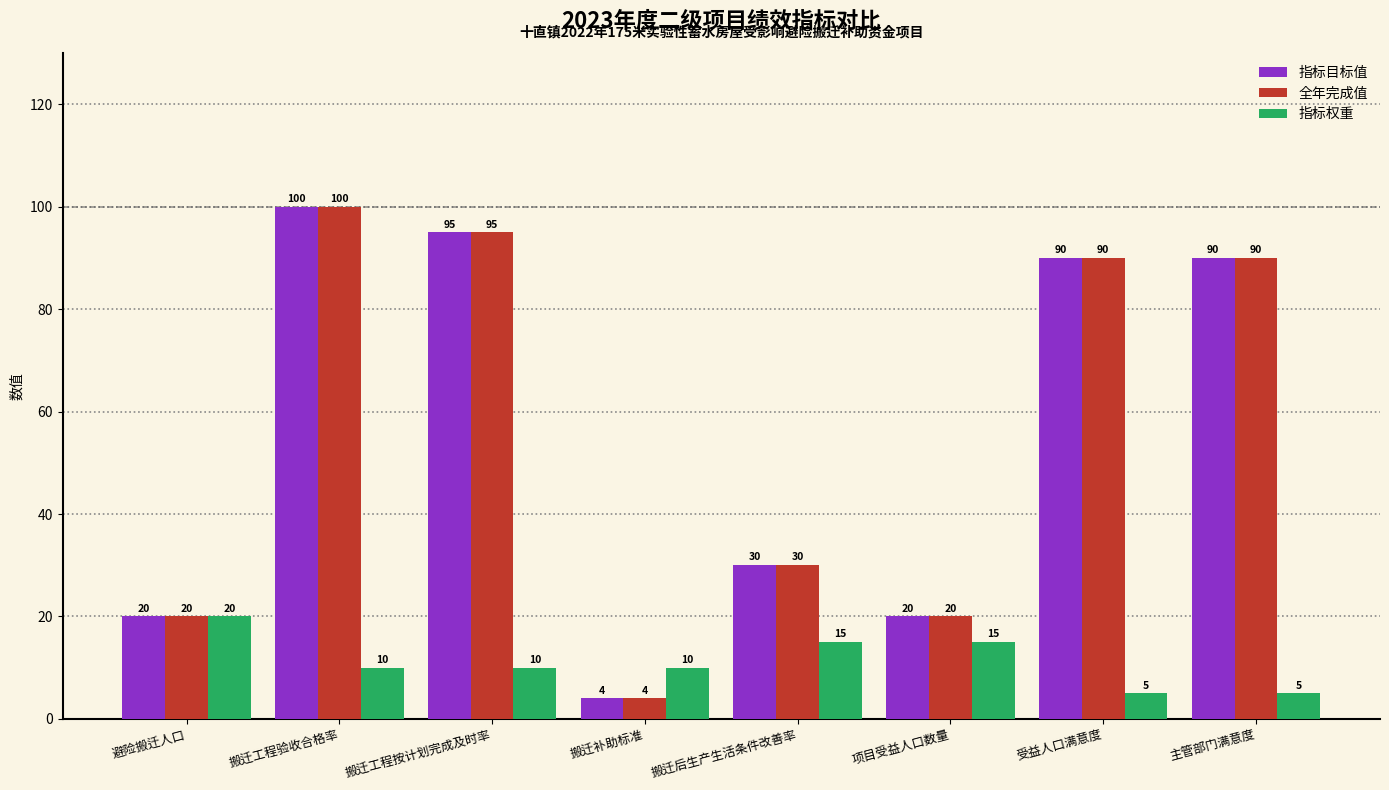

What is the average value of the 指标目标值 series?

56